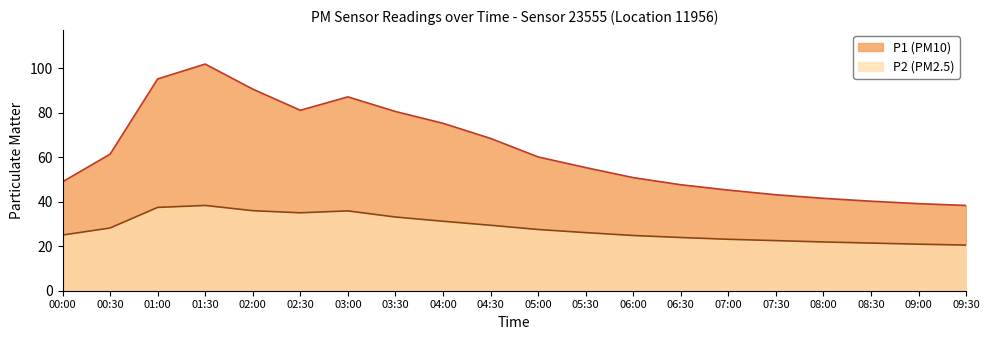

True or false: P2 and P1 cross at least once.

False